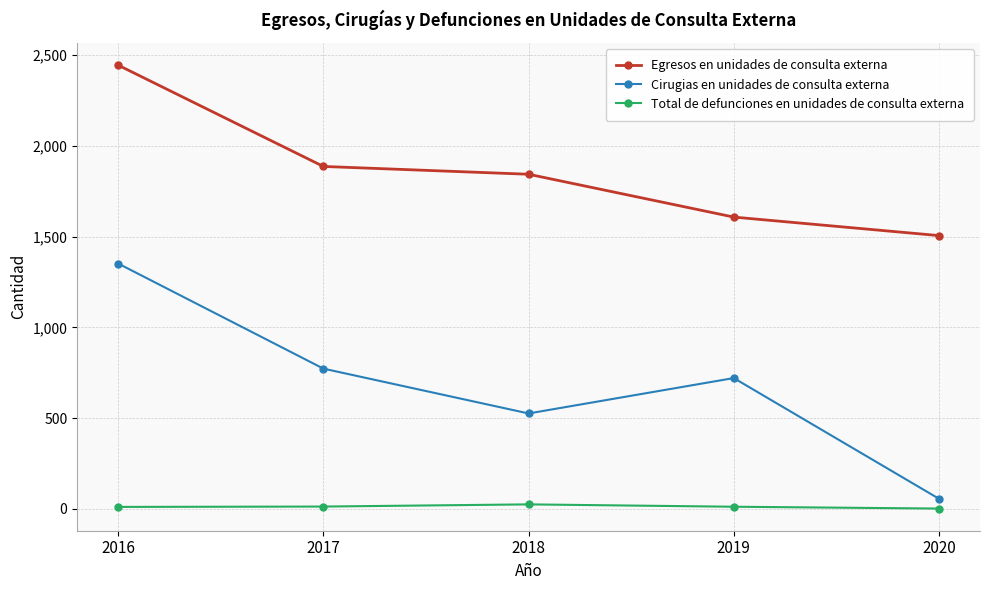

At which category does the chart reach its peak across all series?

2016